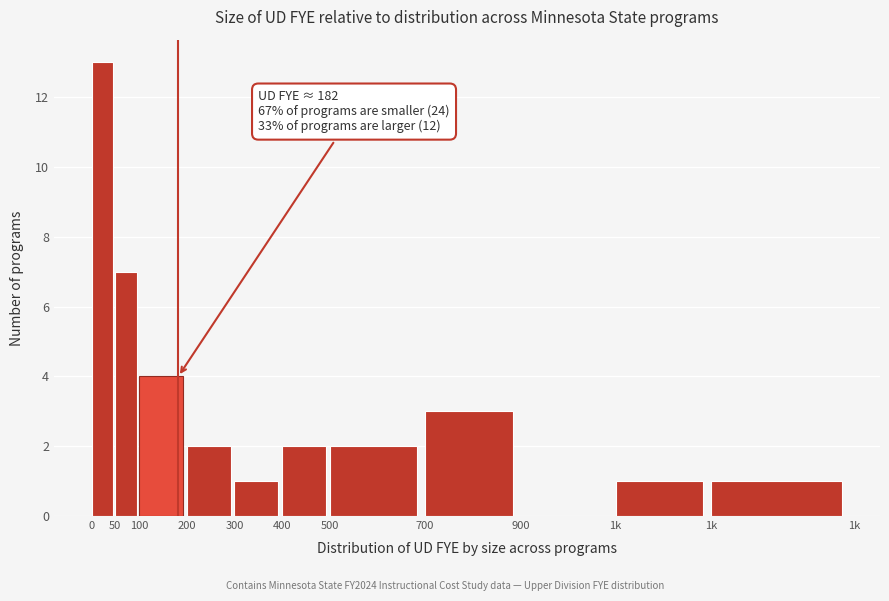

How many positive values are there?

10